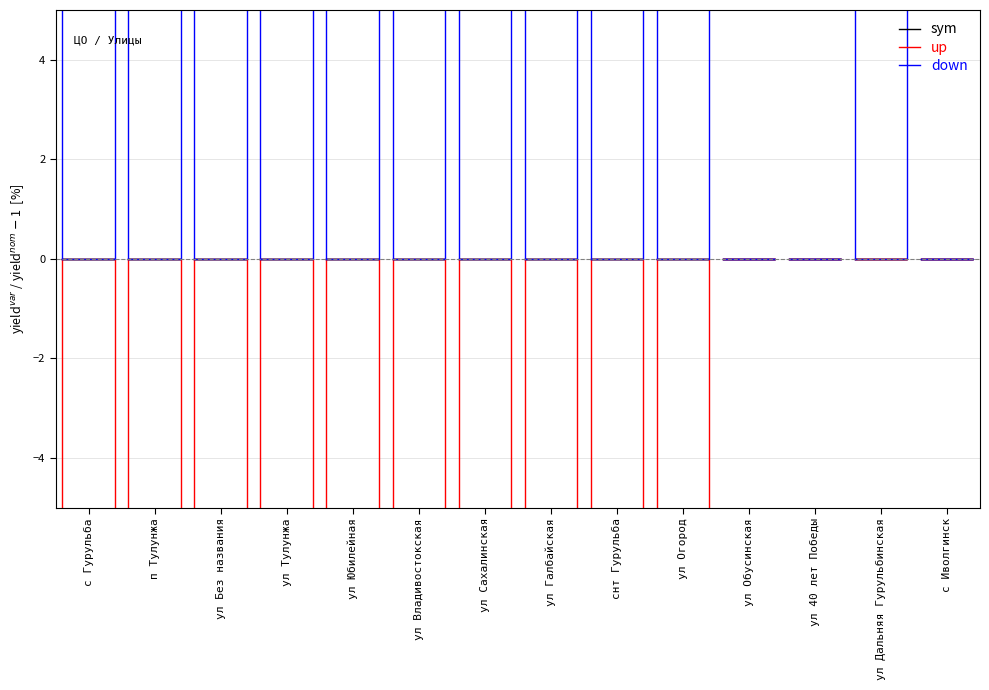

What value does the up series have at ул Без названия?

-11.1